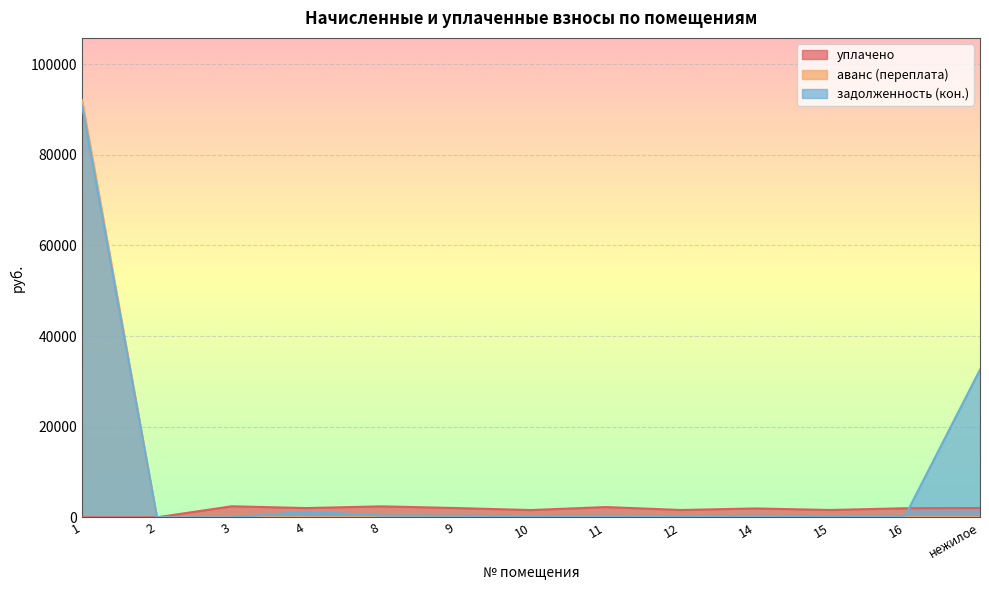

Which series changed the most between 2 and нежилое?

задолженность (кон.)